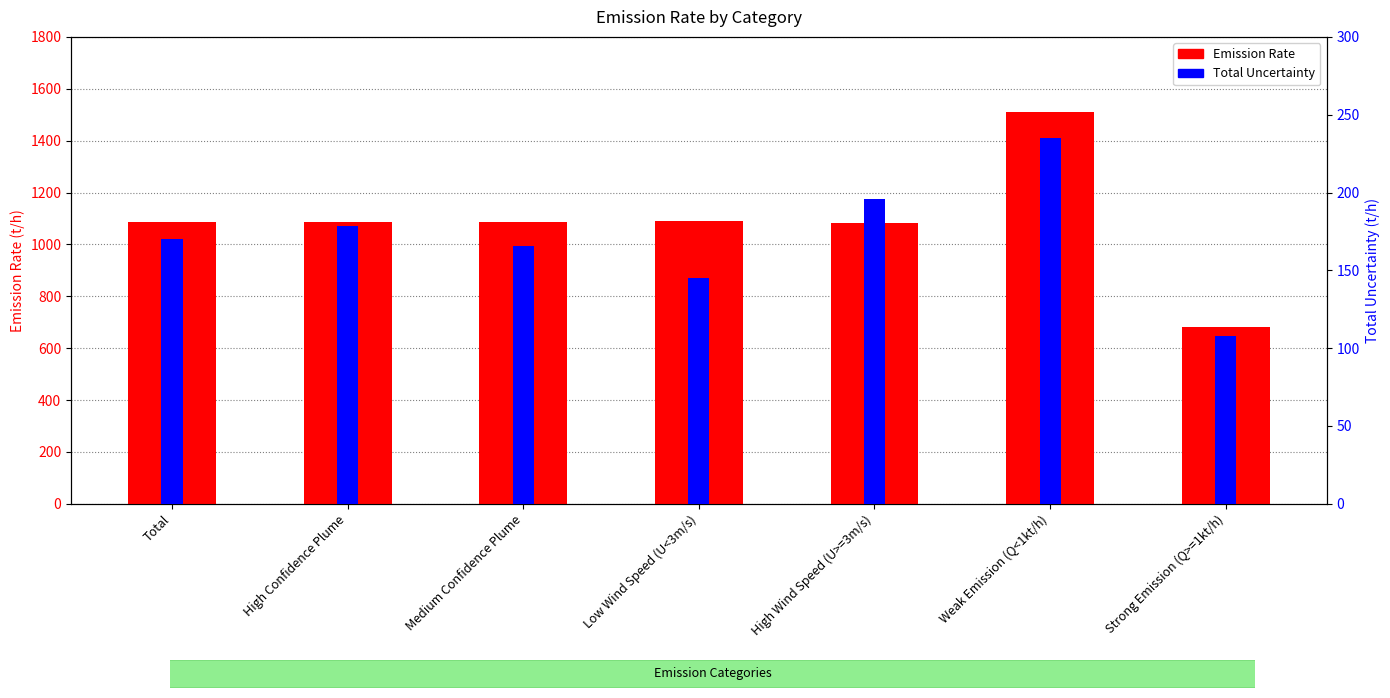

What value does the Total Uncertainty series have at High Wind Speed (U>=3m/s)?

196.1